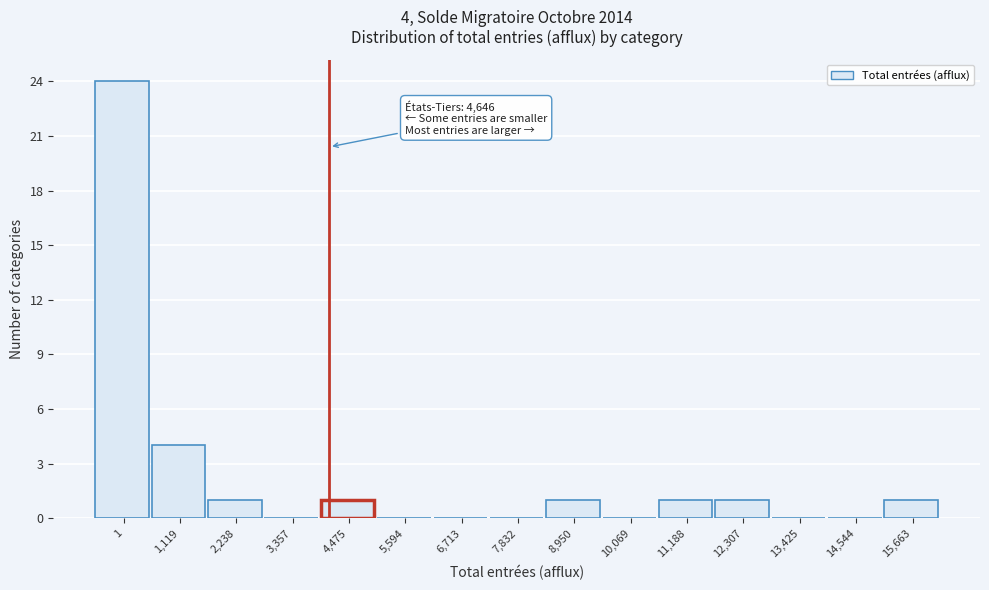

Reading right to left, what are all the values shown in this chart?

15,663=1	14,544=0	13,425=0	12,307=1	11,188=1	10,069=0	8,950=1	7,832=0	6,713=0	5,594=0	4,475=1	3,357=0	2,238=1	1,119=4	1=24